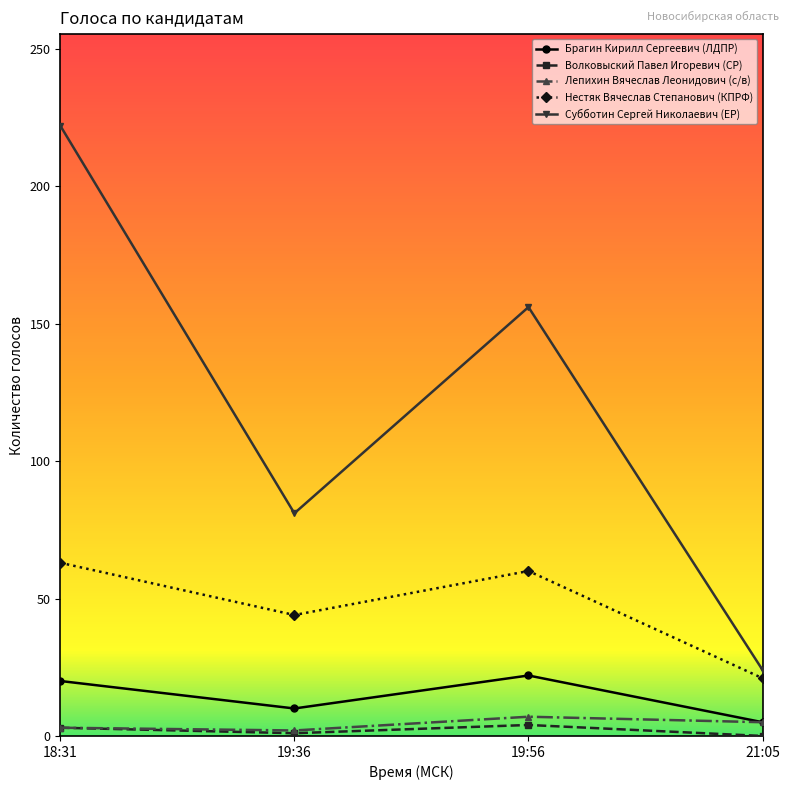

True or false: Лепихин Вячеслав Леонидович (с/в) and Нестяк Вячеслав Степанович (КПРФ) intersect in this chart.

False